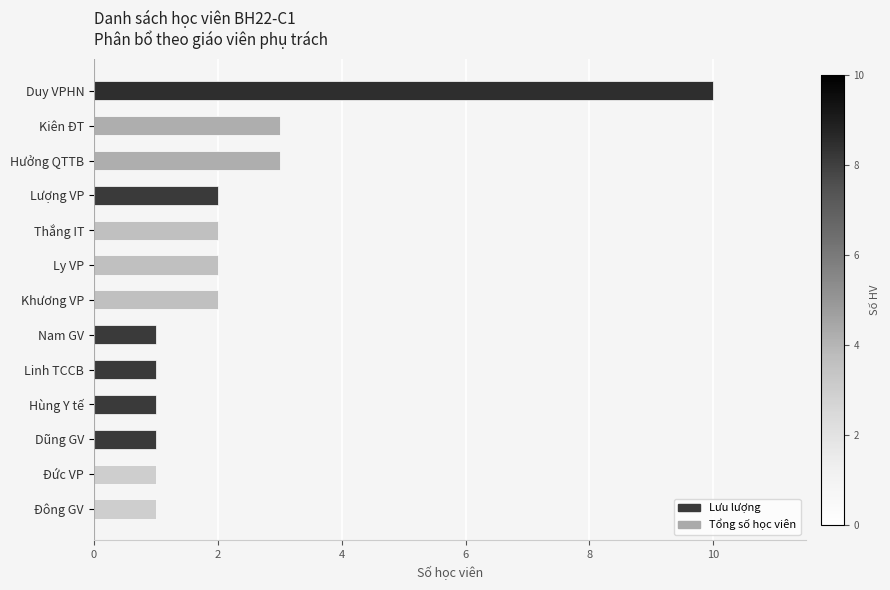

What is the greatest value displayed?

10